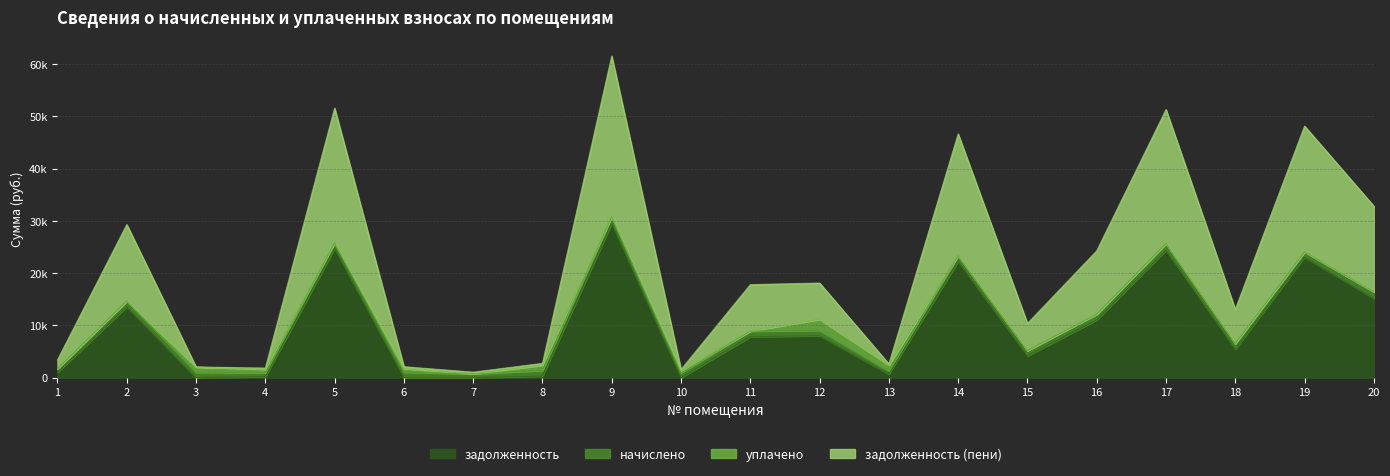

Read the задолженность (пени) value at 8.

1372.8